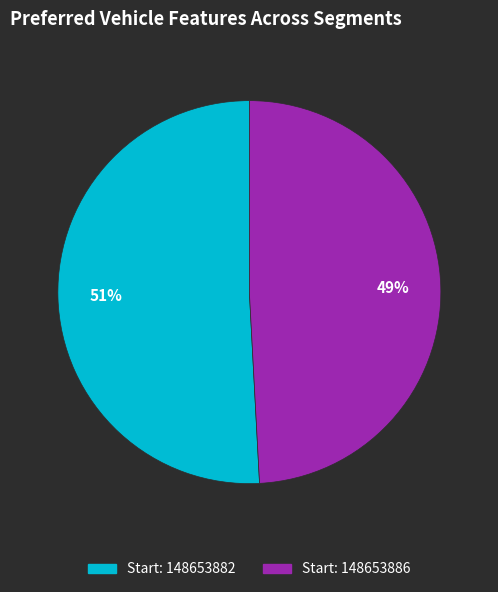

How many slices are in this pie chart?

2